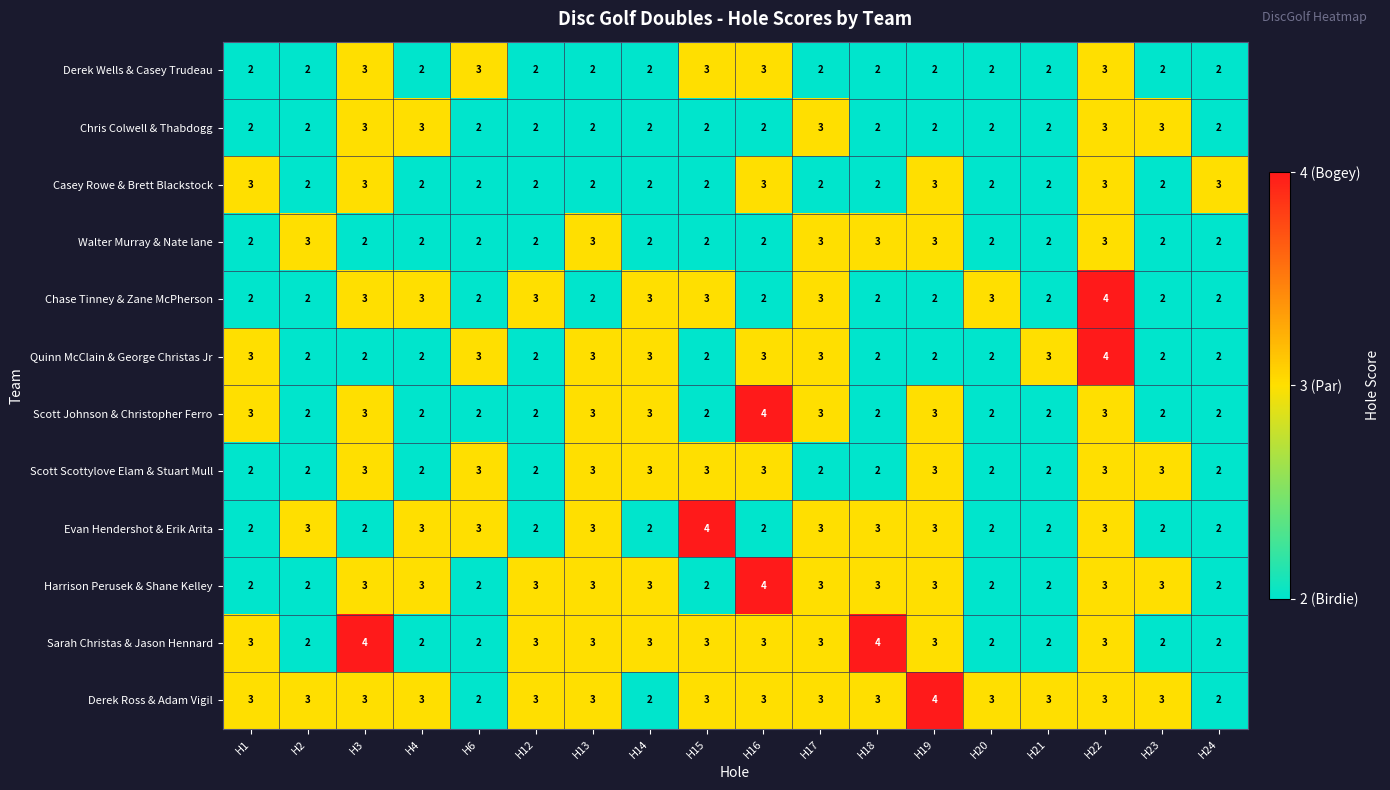

Which series has the largest total across all categories?

Derek Ross & Adam Vigil